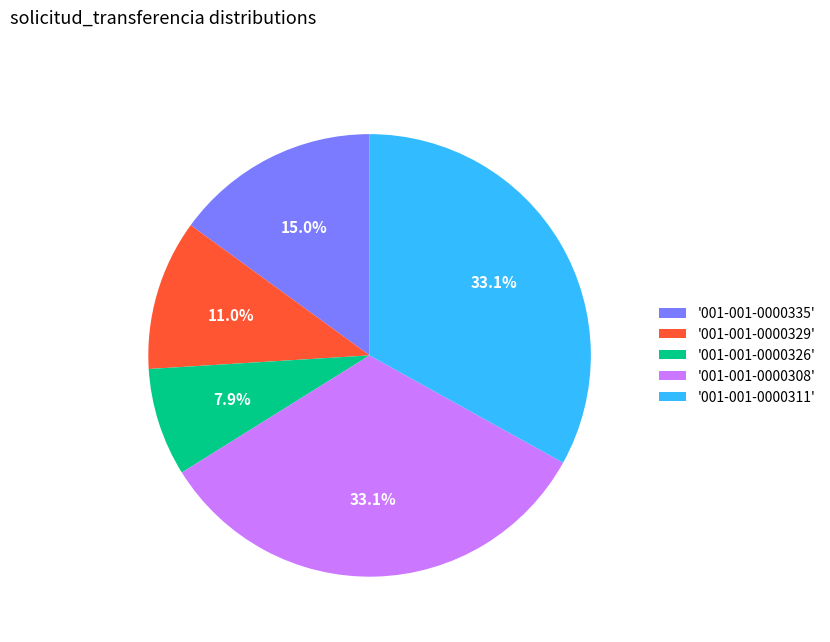

How many segments does this pie chart have?

5